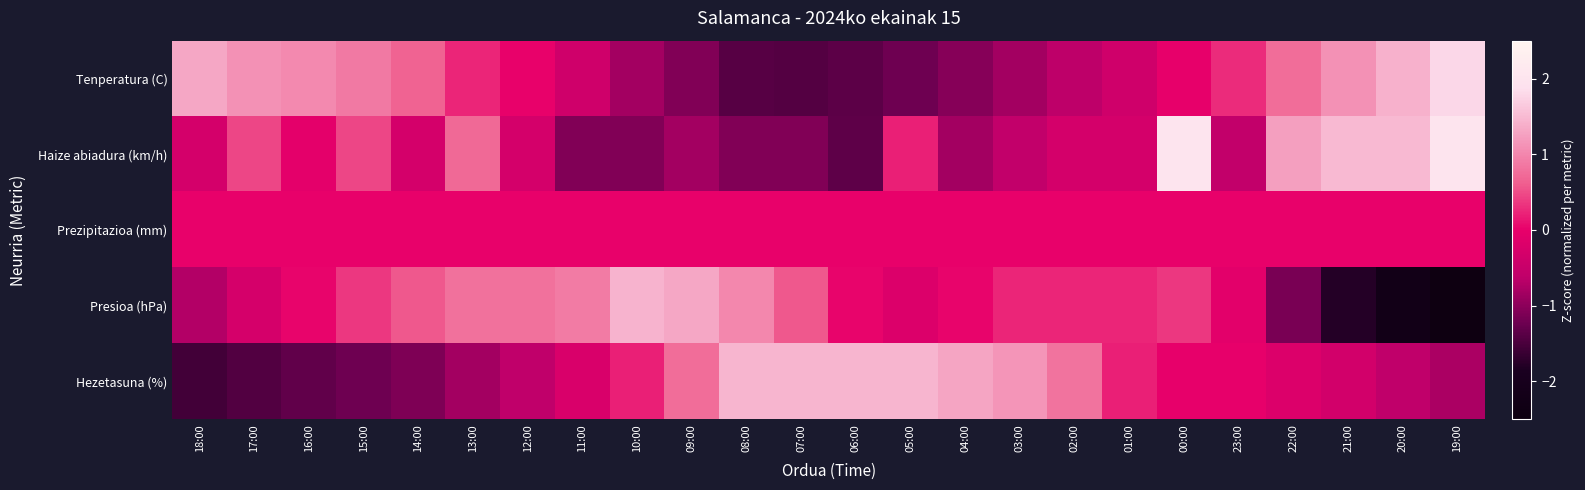

At 04:00, list the series in order from largest to smallest.

Hezetasuna (%), Presioa (hPa), Prezipitazioa (mm), Haize abiadura (km/h), Tenperatura (C)